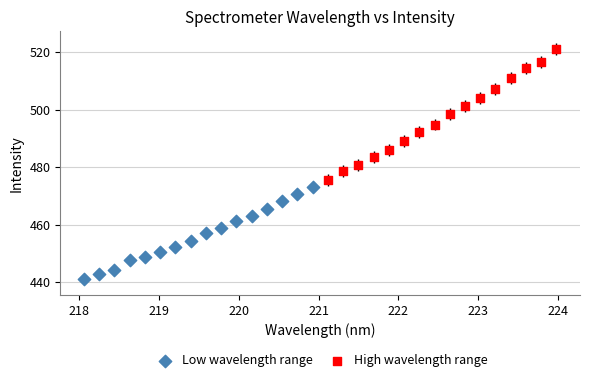

Which series reaches the maximum Y coordinate?

High wavelength range